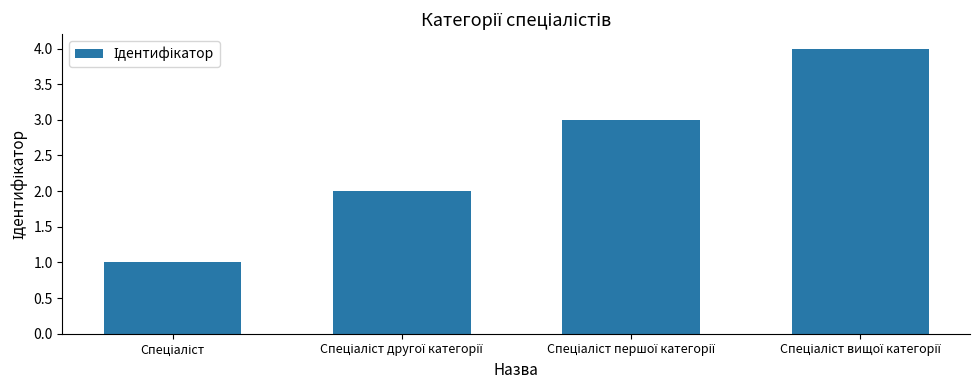

Count the number of categories in the chart.

4